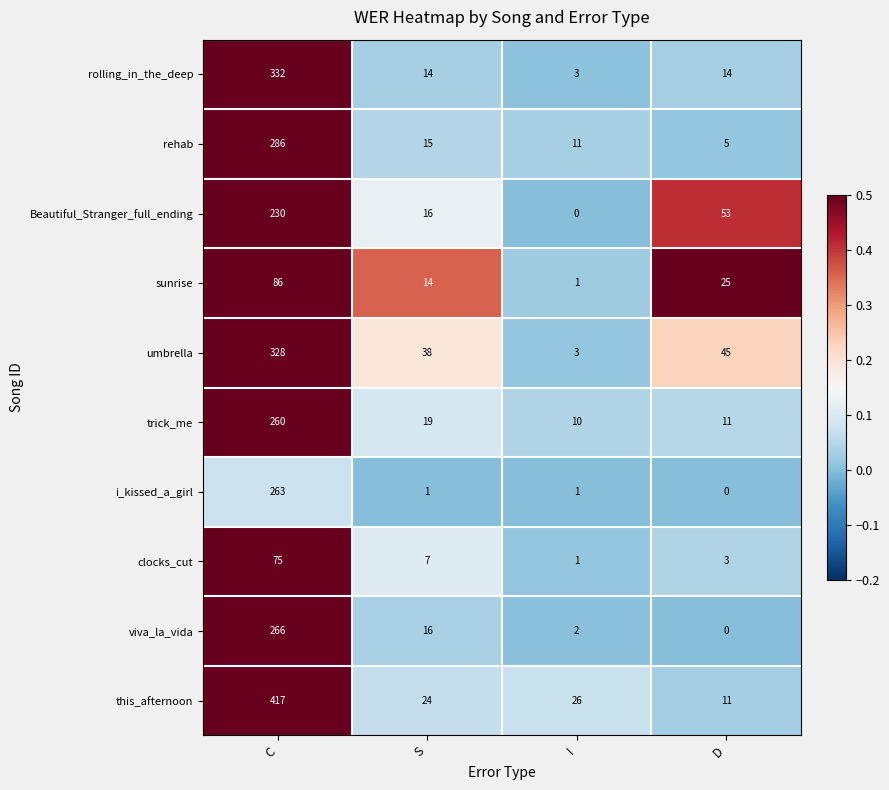

List the series in order of their peak value, lowest first.

clocks_cut, sunrise, Beautiful_Stranger_full_ending, trick_me, i_kissed_a_girl, viva_la_vida, rehab, umbrella, rolling_in_the_deep, this_afternoon